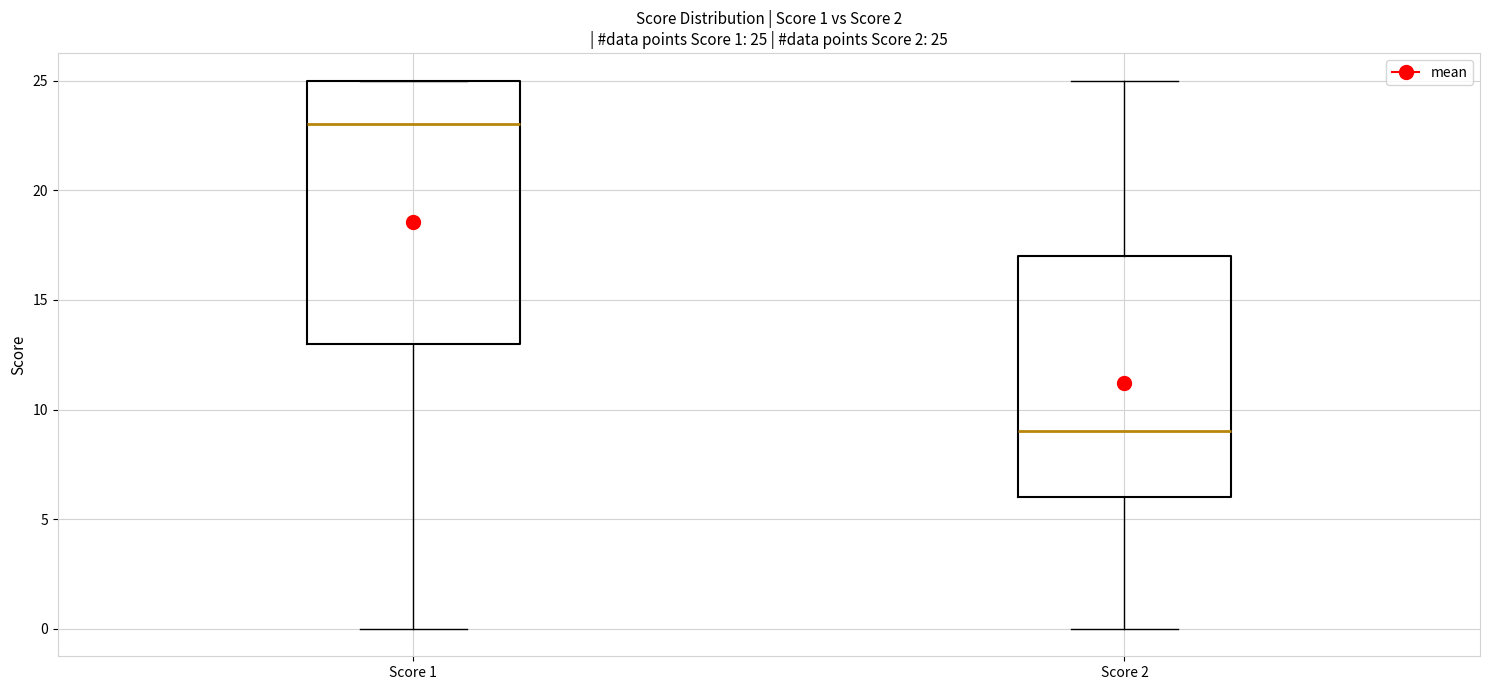

Which box's median line is the lowest?

Score 2